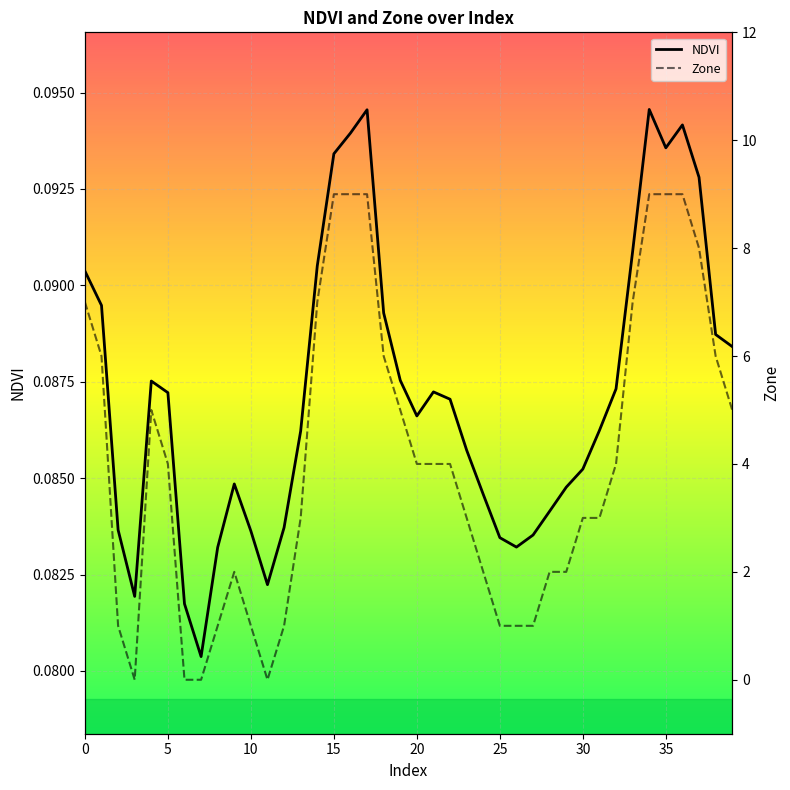

Read the Zone value at 15.

9.0